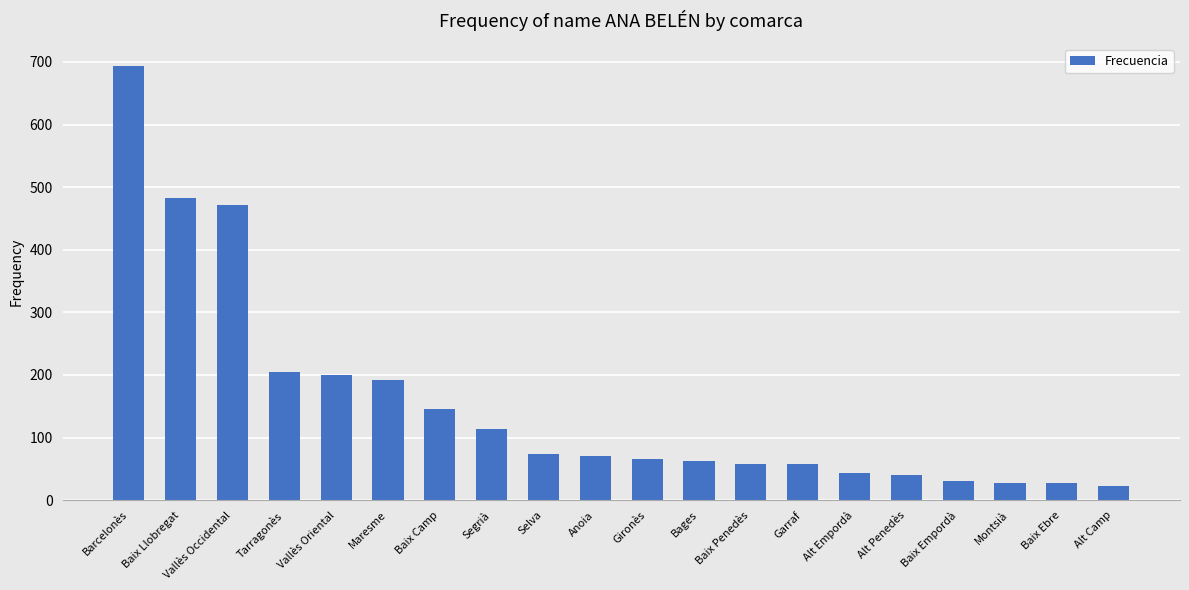

What is the value of the 17th bar from the left?

31